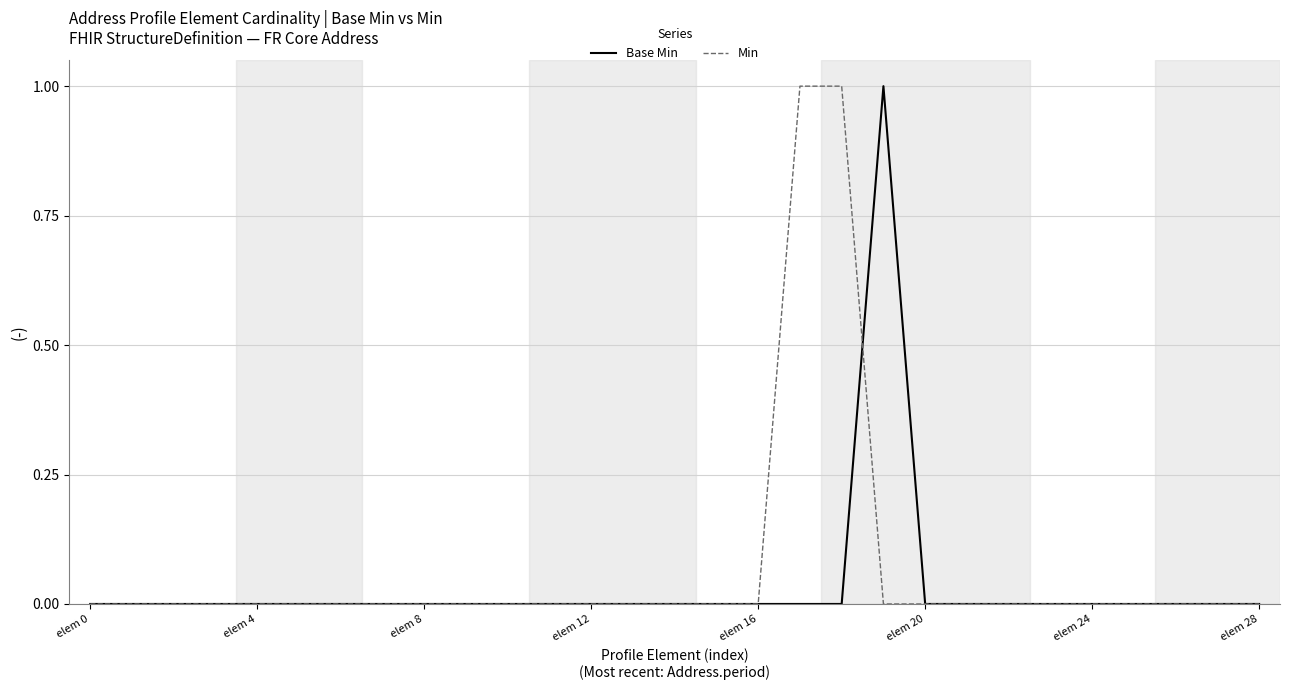

What are all the series names shown in the legend?

Base Min, Min